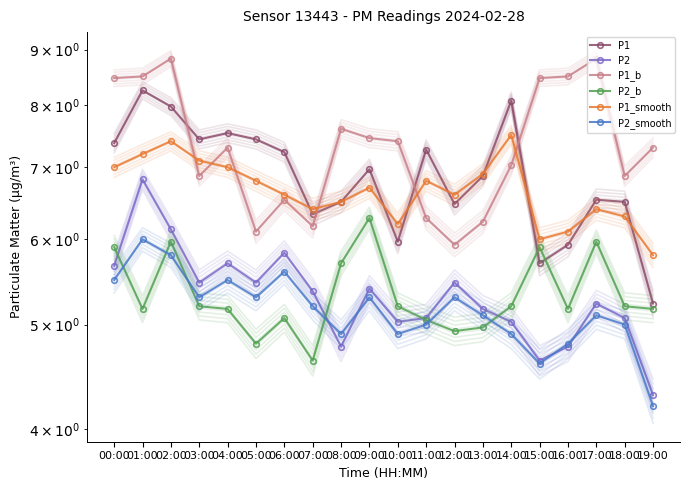

Count the number of data series in this chart.

6